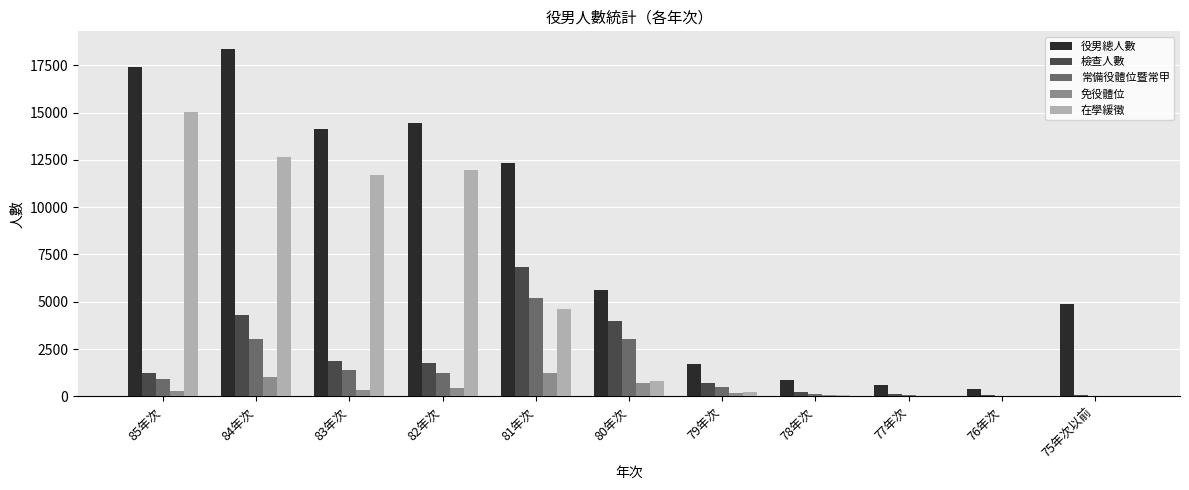

Is the value of 免役體位 at 83年次 greater than the value of 檢查人數 at 85年次?

No